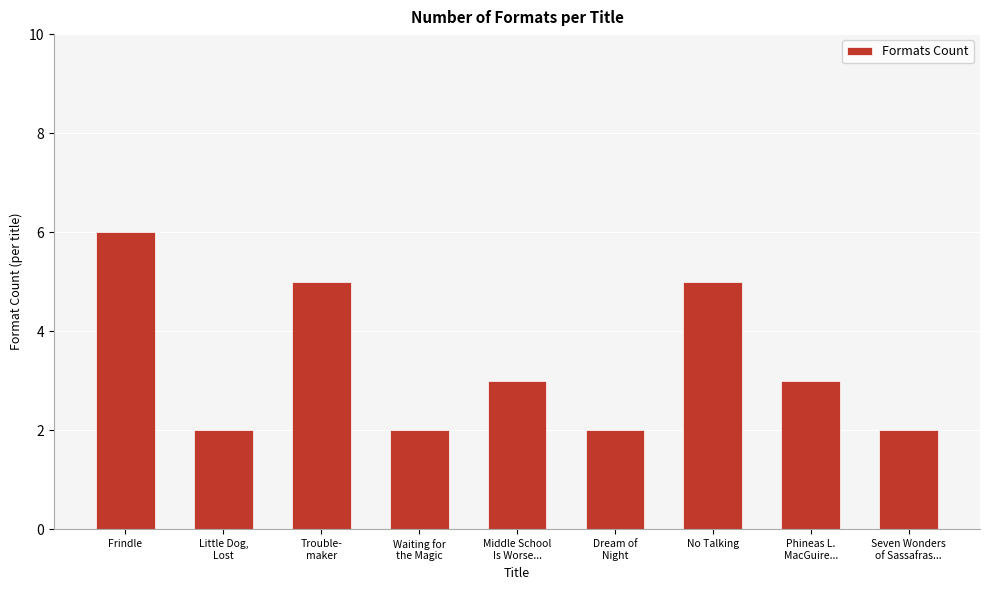

Count the values in the range 2 to 5.

8